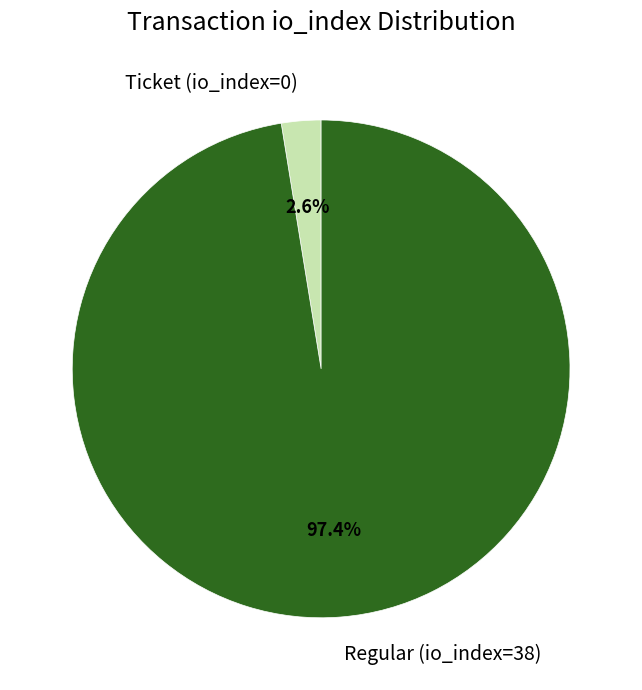

Do Ticket (io_index=0) and Regular (io_index=38) together represent more than half of the pie?

Yes